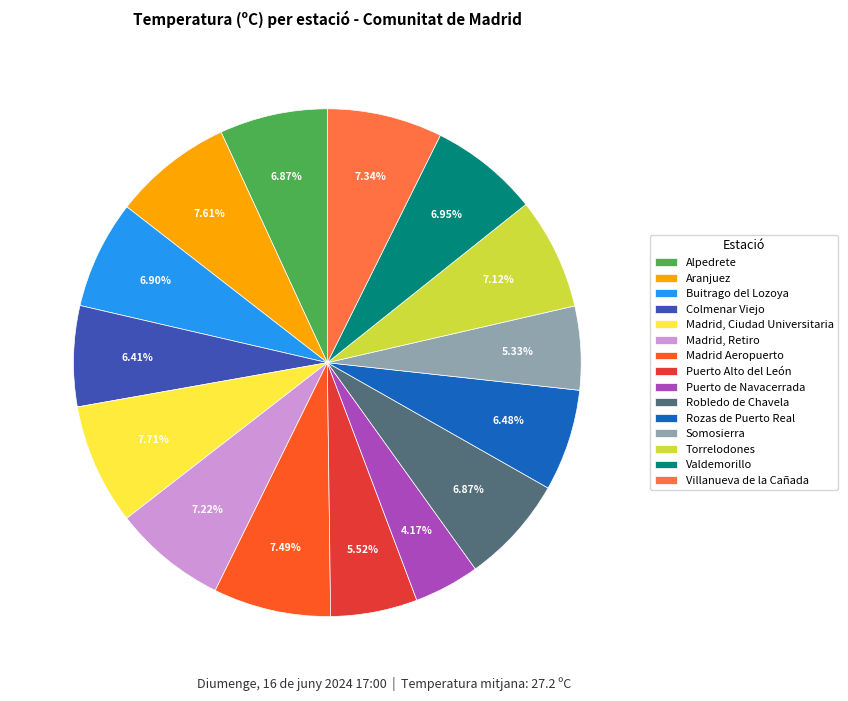

To the nearest percent, what percentage of the pie is Somosierra?

5%